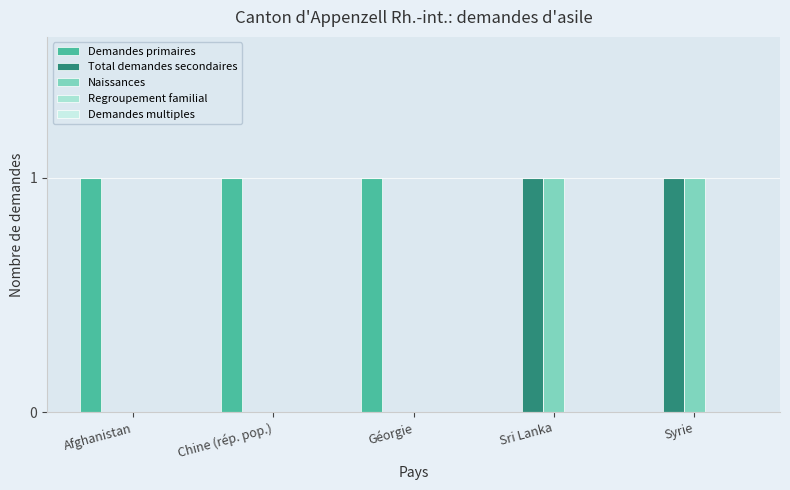

Does the chart contain stacked bars?

No